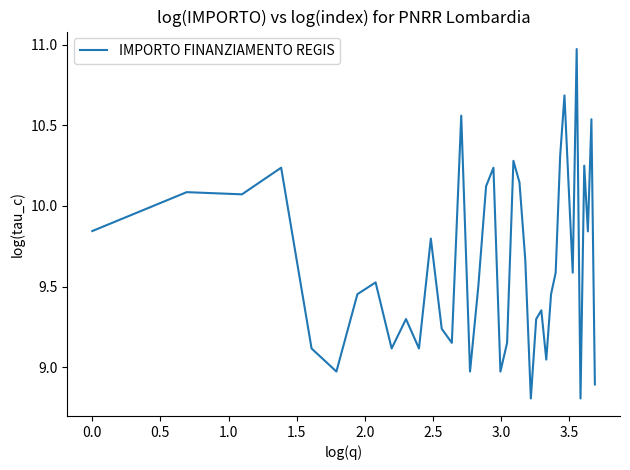

What is the difference between the maximum and minimum values?

2.2